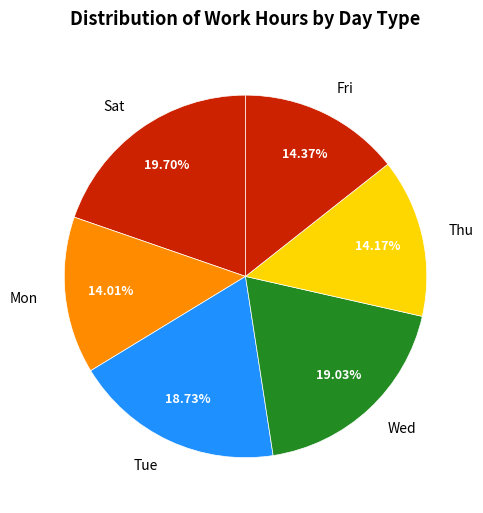

What is the ratio of the value at Fri to the value at Tue?

0.8